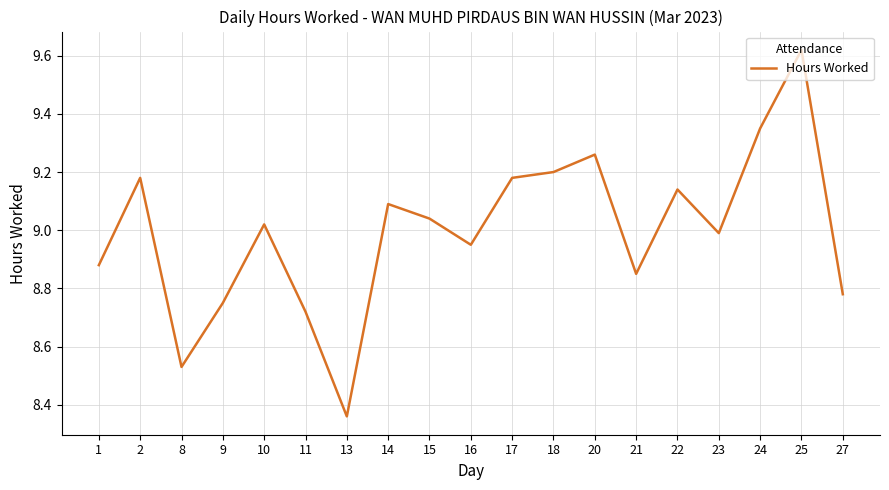

How many series are shown in this chart?

1